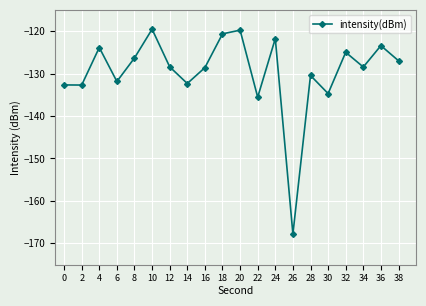

What is the change in value from 34 to 38?

+1.5